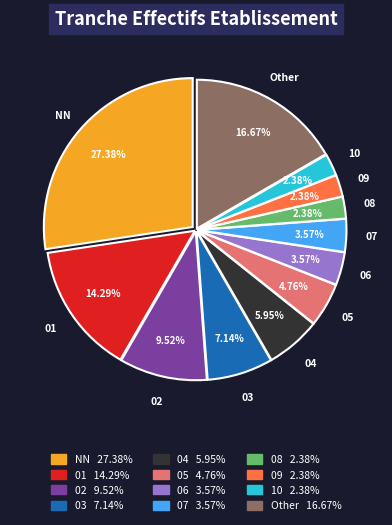

Does any single category account for the majority?

No